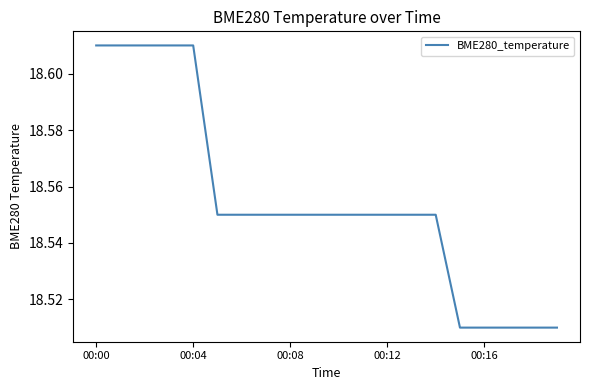

What is the label of the 3rd point from the right?

17